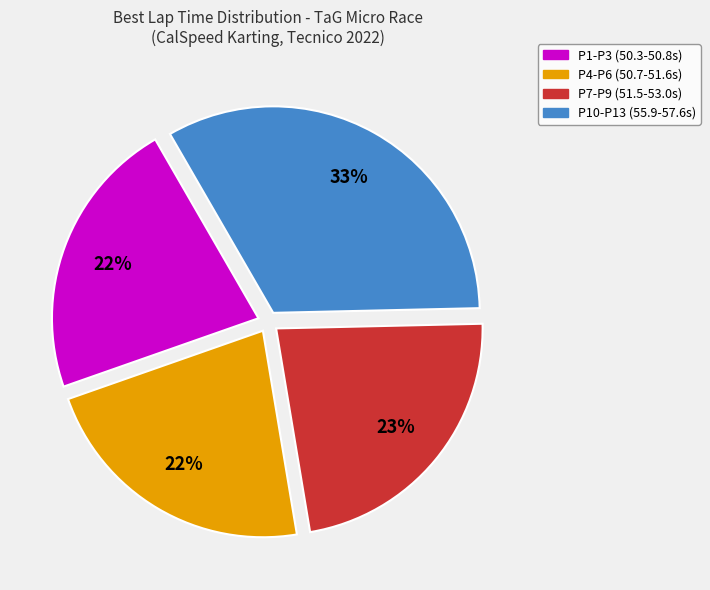

How many segments does this pie chart have?

4